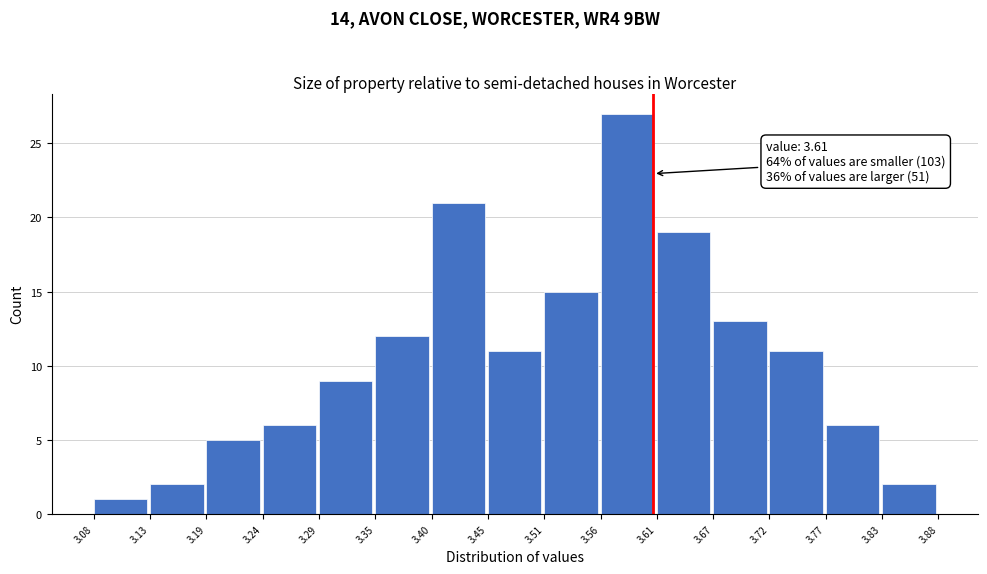

Which range on the x-axis has the tallest bar?

3.56 to 3.61